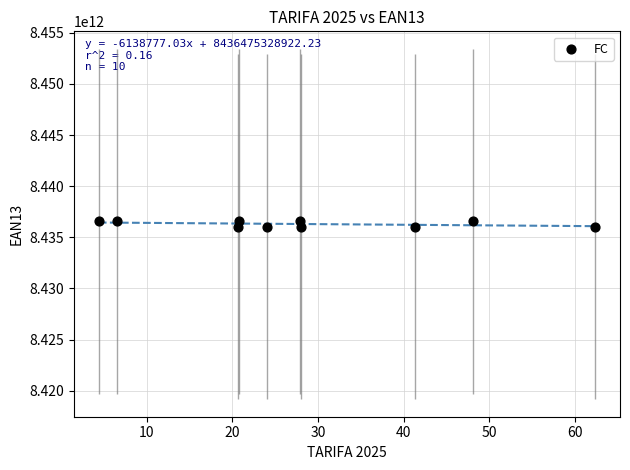

What is the range of Y values (max minus min)?

518584596